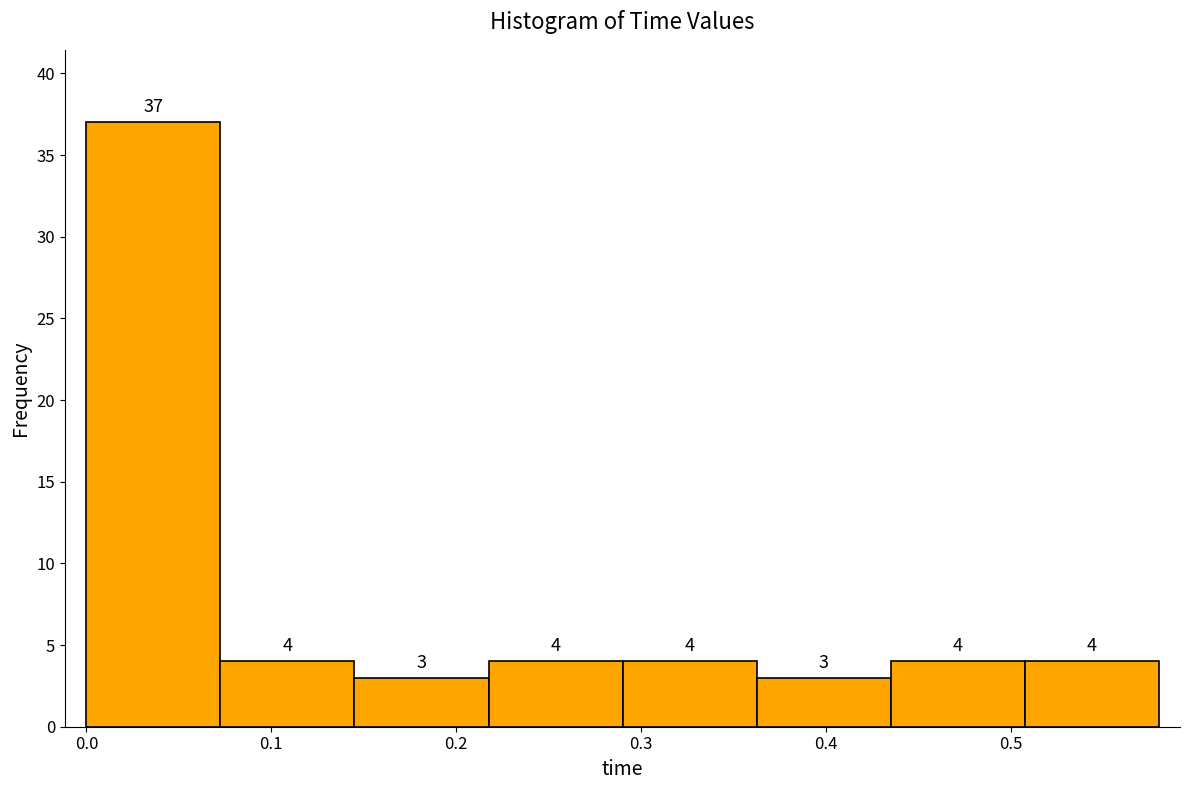

Over which range of the x-axis is the bar tallest?

0.00 to 0.07